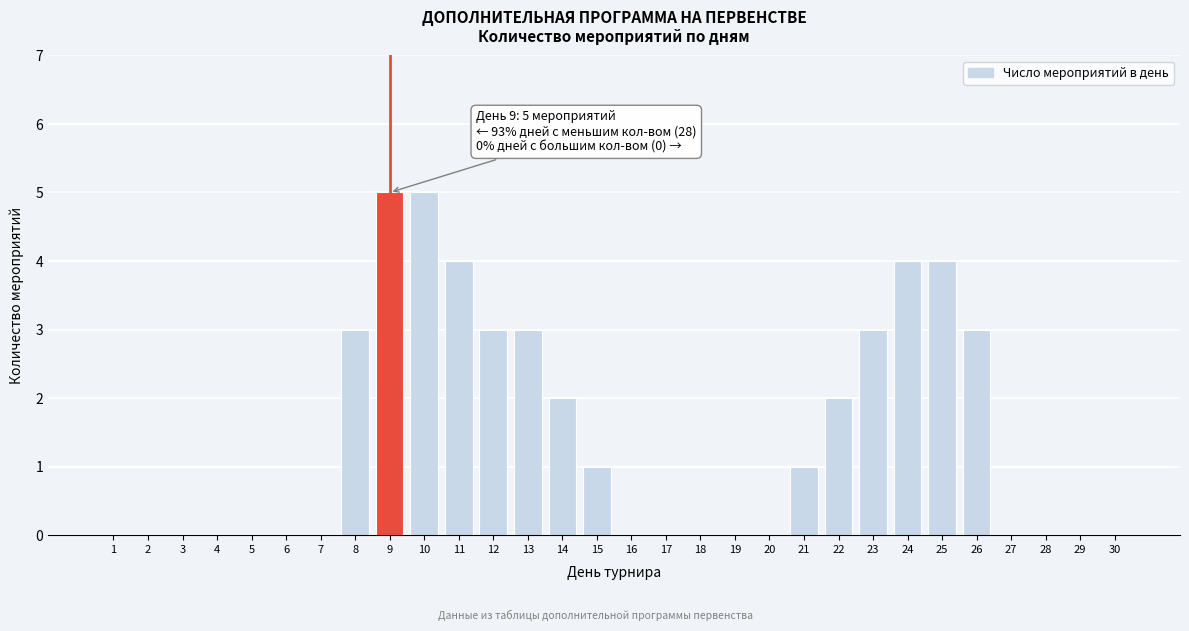

Reading left to right, extract all data points from this chart.

1=0	2=0	3=0	4=0	5=0	6=0	7=0	8=3	9=5	10=5	11=4	12=3	13=3	14=2	15=1	16=0	17=0	18=0	19=0	20=0	21=1	22=2	23=3	24=4	25=4	26=3	27=0	28=0	29=0	30=0